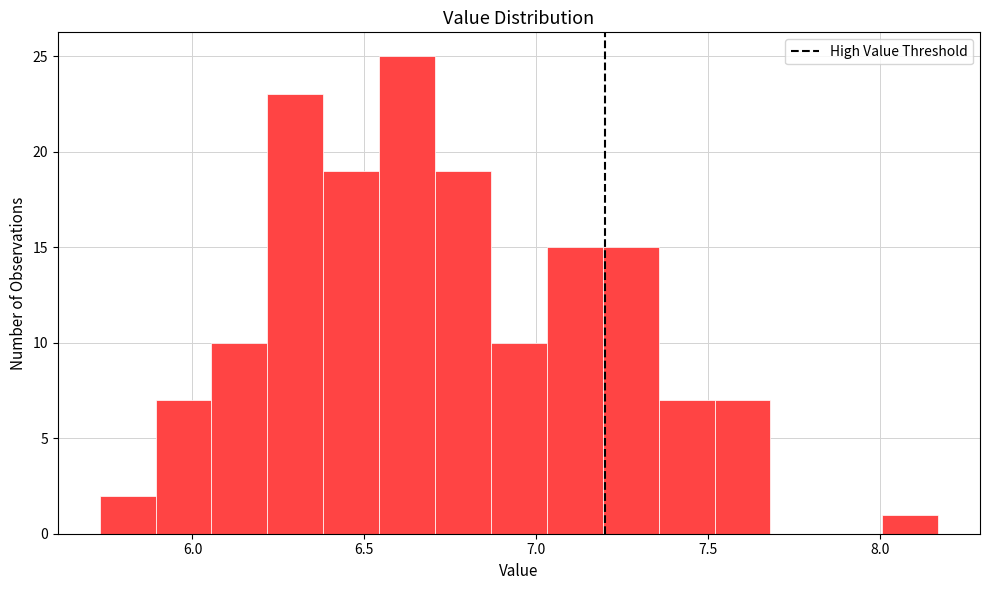

Read against the x-axis, roughly where is the centre of the tallest bar?

6.60